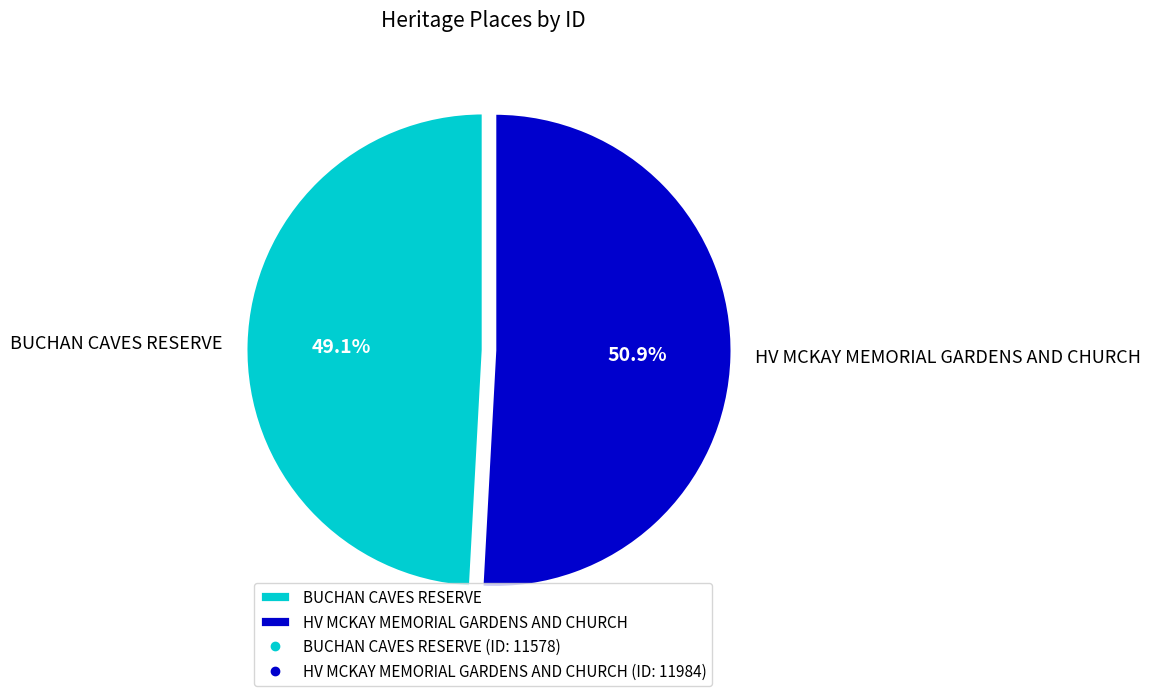

To the nearest percent, what percentage of the pie is BUCHAN CAVES RESERVE?

49%